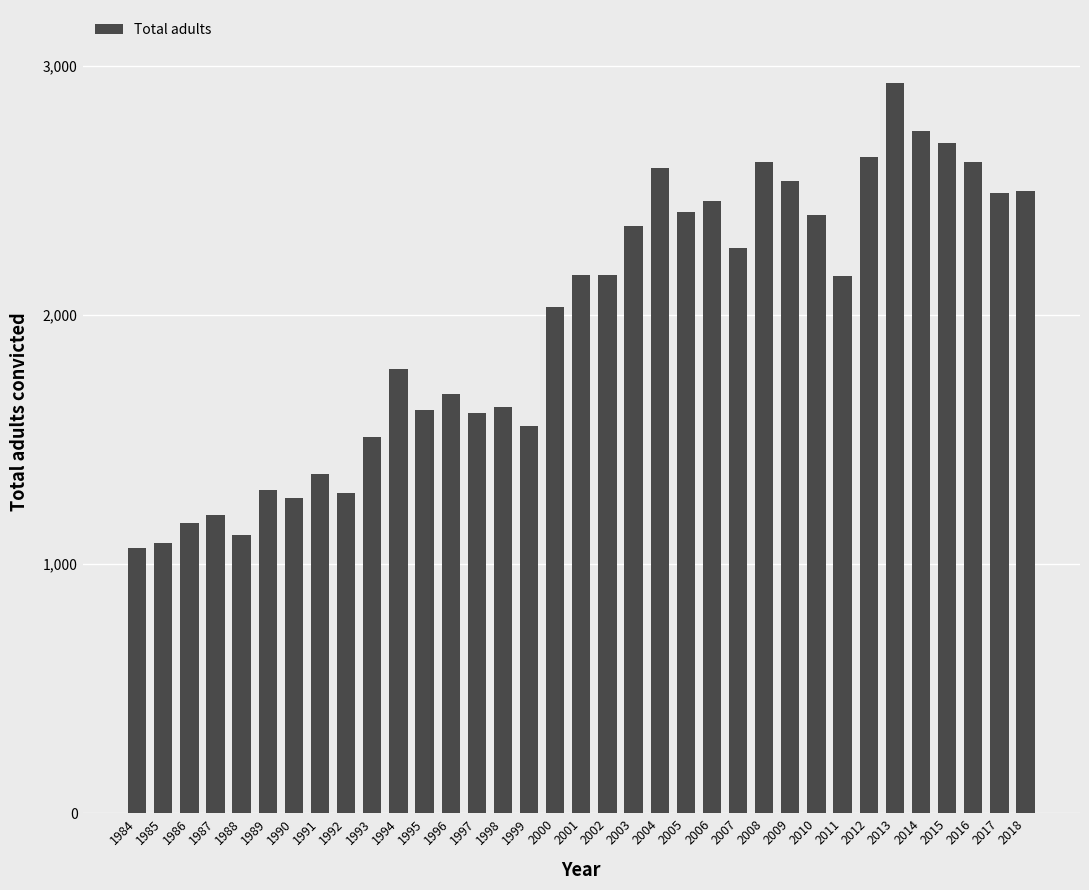

What is the difference between the values at 1985 and 2003?

1272